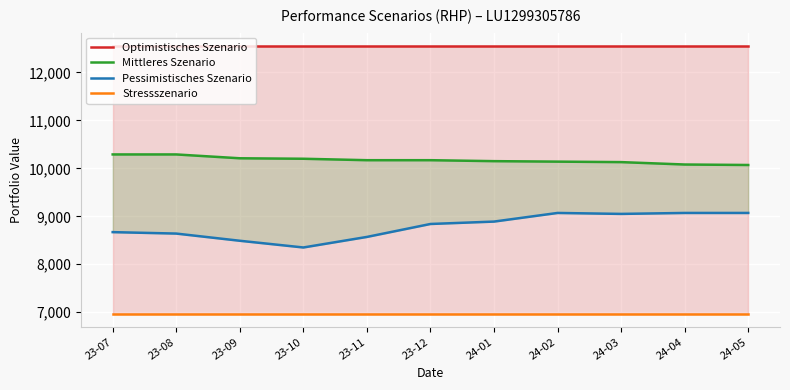

List the labels in order of Stressszenario value, largest first.

23-07, 23-08, 23-09, 23-10, 23-11, 23-12, 24-01, 24-02, 24-03, 24-04, 24-05